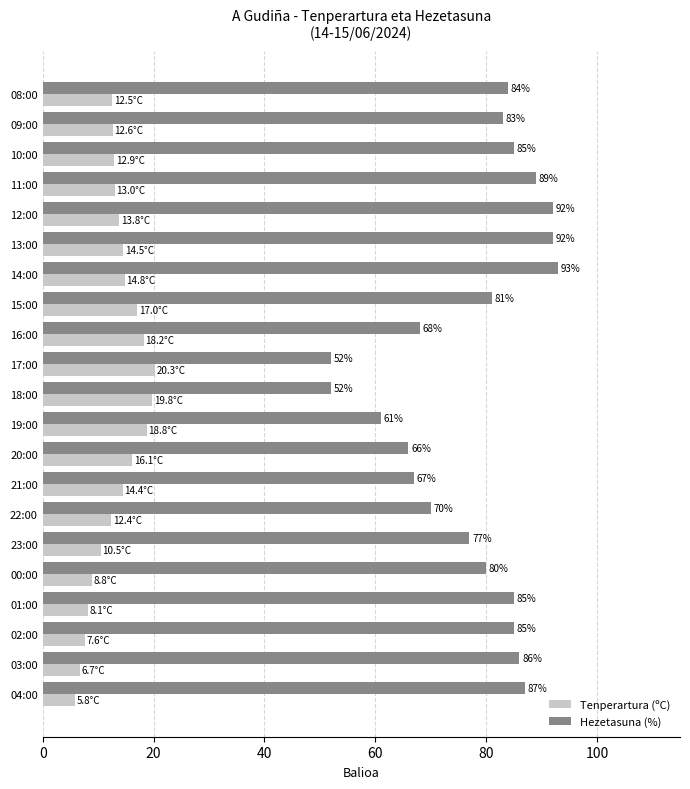

Count the number of data series in this chart.

2